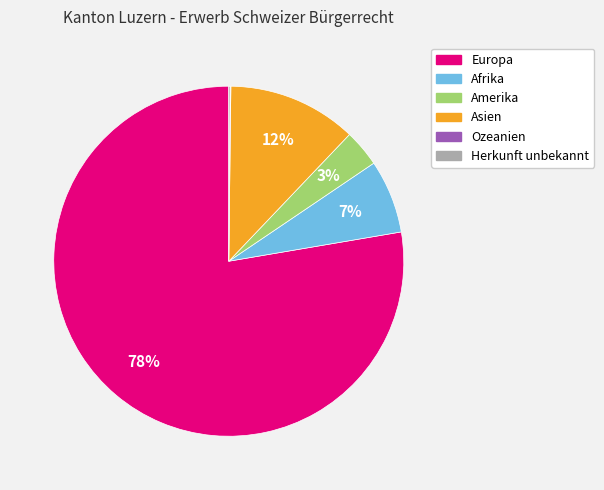

To the nearest percent, what portion does Asien represent?

12%